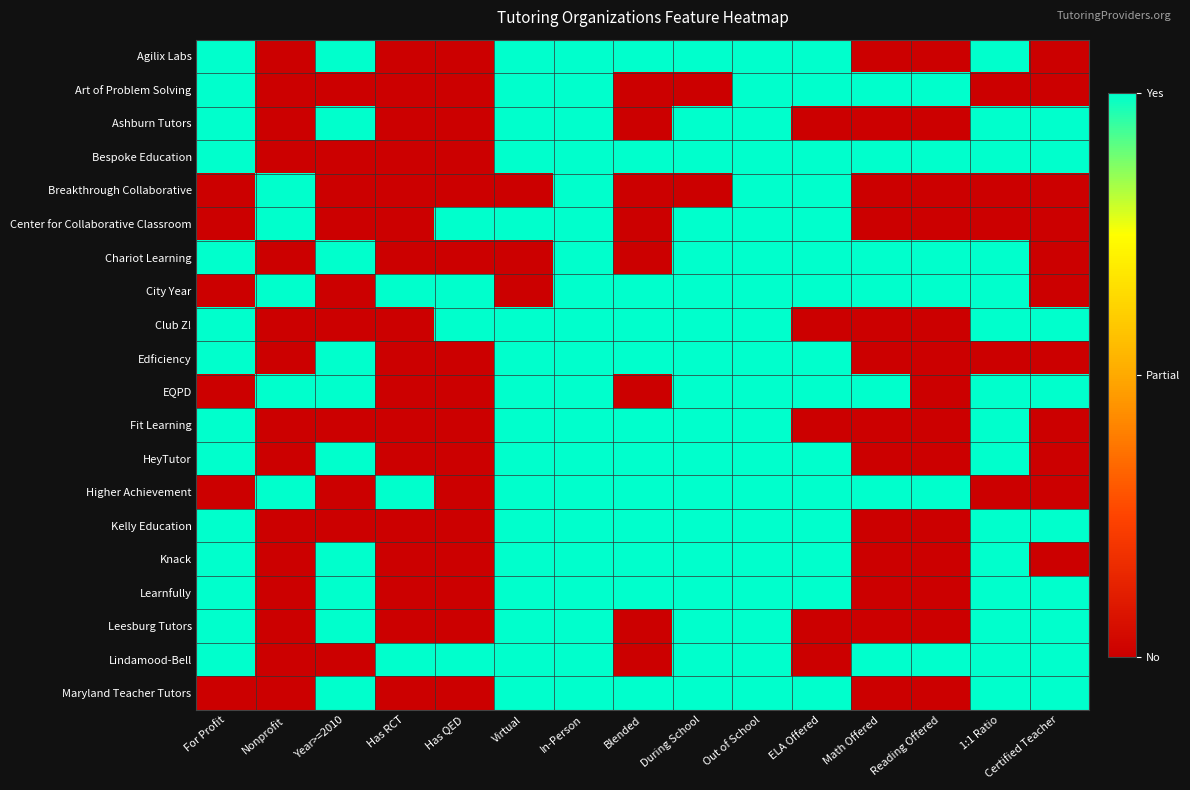

Which has a higher value, Has RCT or ELA Offered?

ELA Offered